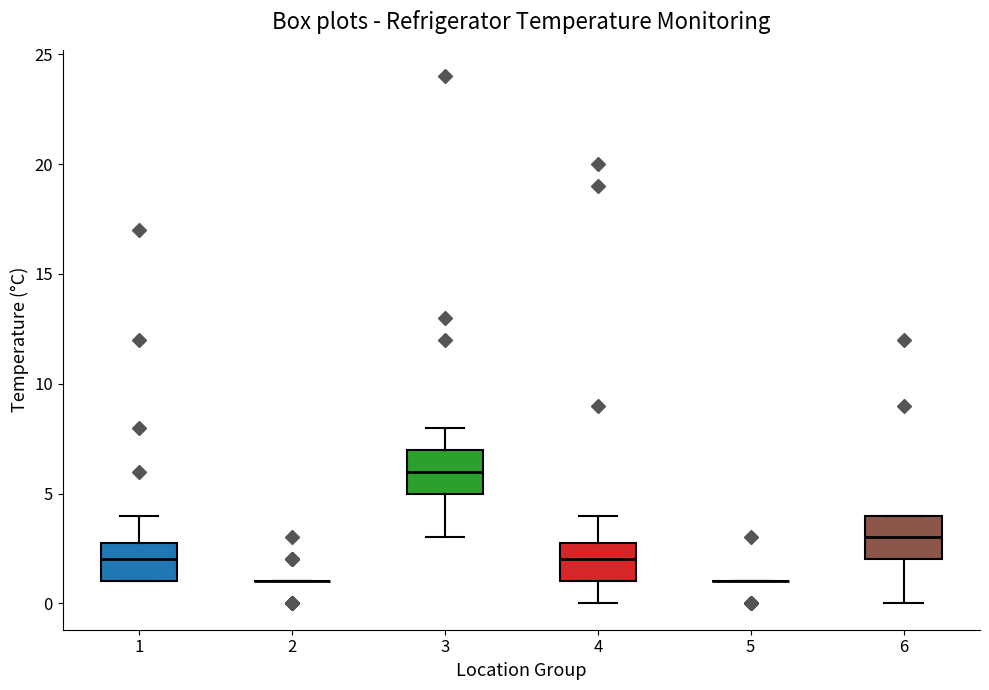

Reading left to right, transcribe this box plot: for each box, give where its median line is, the range the box spans, and where its two whiskers end, as read against the y-axis. The values are not printed on the chart, so give them approximately, as read against the axis.

1: median 2, box 1 to 3, whiskers 1 to 4
2: box collapsed to a line at 1, whiskers 1 to 1
3: median 6, box 5 to 7, whiskers 3 to 8
4: median 2, box 1 to 3, whiskers 0 to 4
5: box collapsed to a line at 1, whiskers 1 to 1
6: median 3, box 2 to 4, whiskers 0 to 4